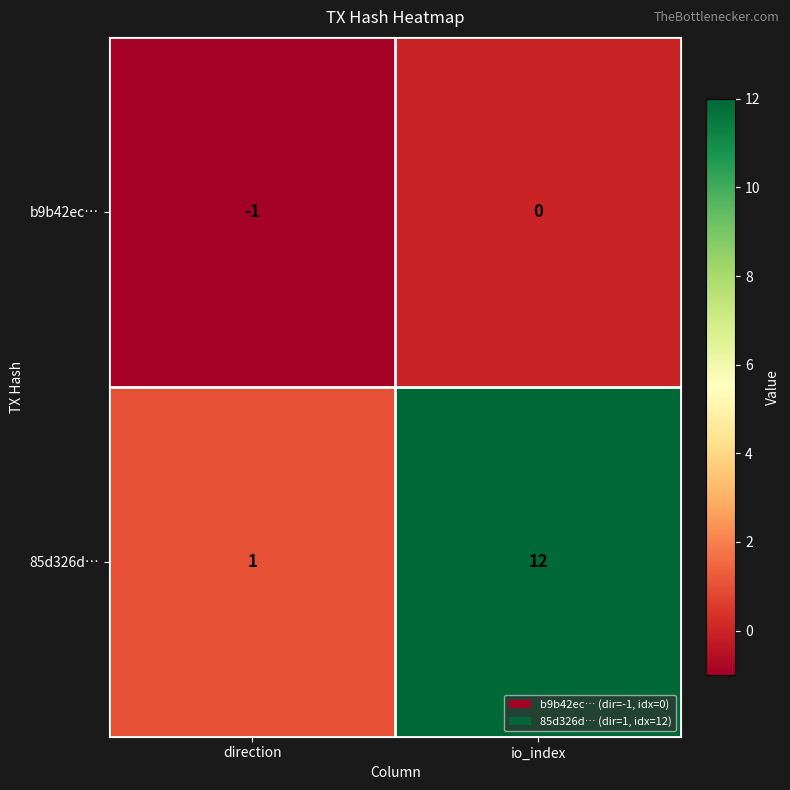

List the labels in order of 85d326d… value, largest first.

io_index, direction